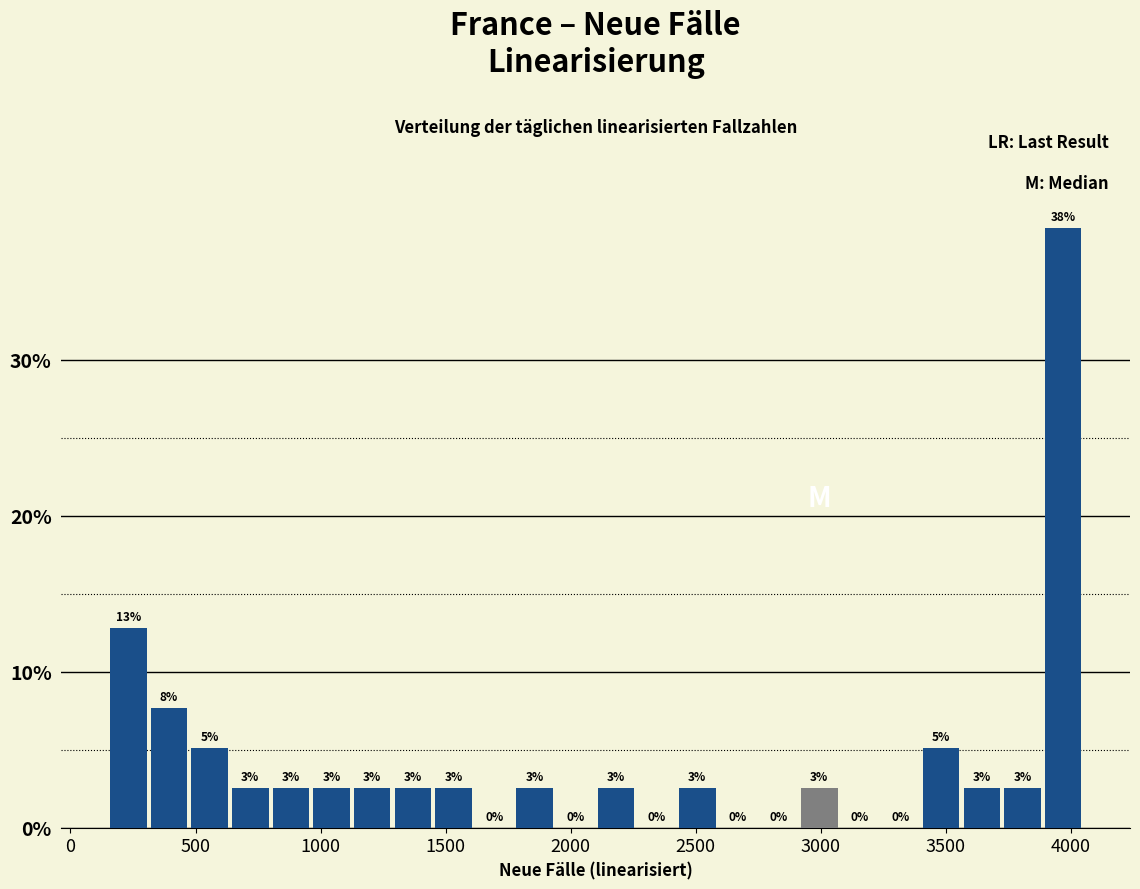

Around what value on the x-axis is the tallest bar? Give the approximate position of its centre, as read against the axis.

3950